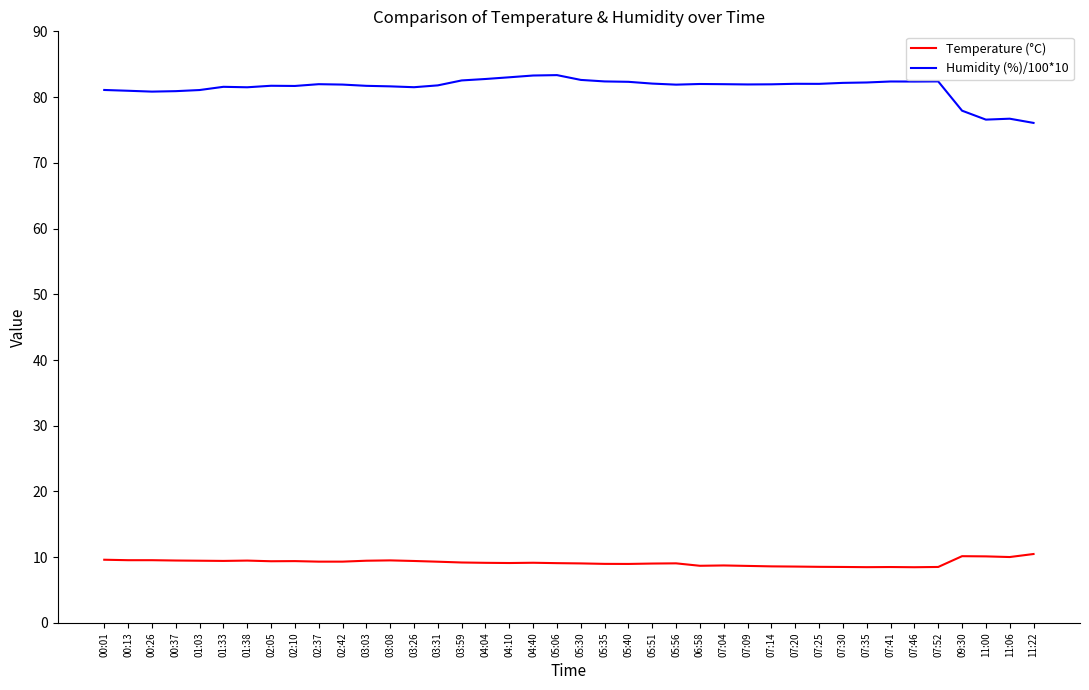

What position from the right is 00:01?

40